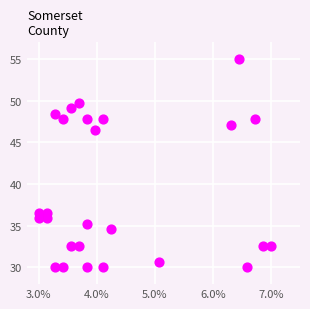

What Y value in the scatter plot is closest to 42?

46.4